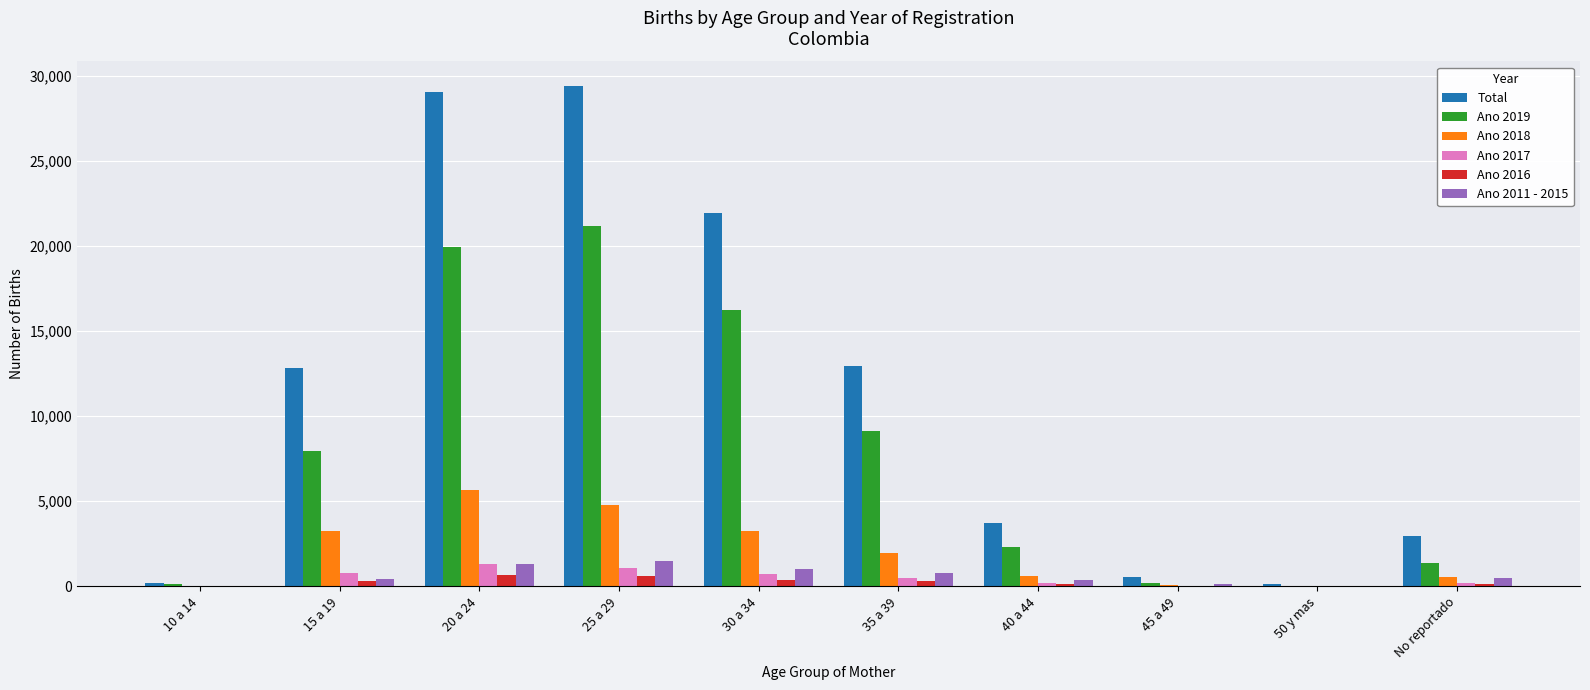

Is the value of Ano 2016 at 25 a 29 greater than the value of Total at No reportado?

No